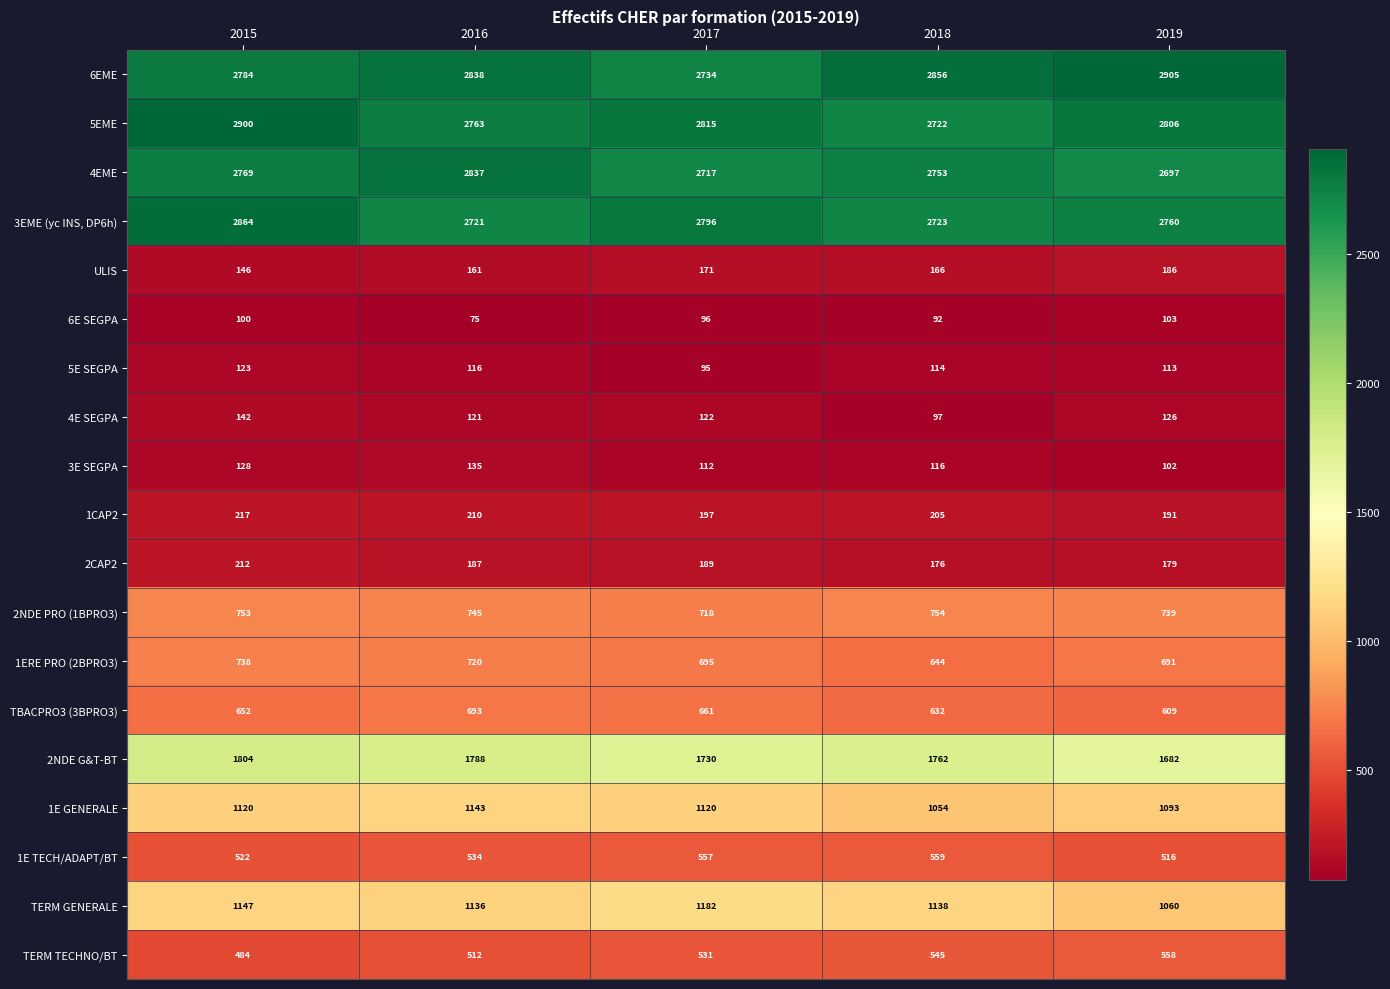

At 2016, list the series in order from smallest to largest.

6E SEGPA, 5E SEGPA, 4E SEGPA, 3E SEGPA, ULIS, 2CAP2, 1CAP2, TERM TECHNO/BT, 1E TECH/ADAPT/BT, TBACPRO3 (3BPRO3), 1ERE PRO (2BPRO3), 2NDE PRO (1BPRO3), TERM GENERALE, 1E GENERALE, 2NDE G&T-BT, 3EME (yc INS, DP6h), 5EME, 4EME, 6EME